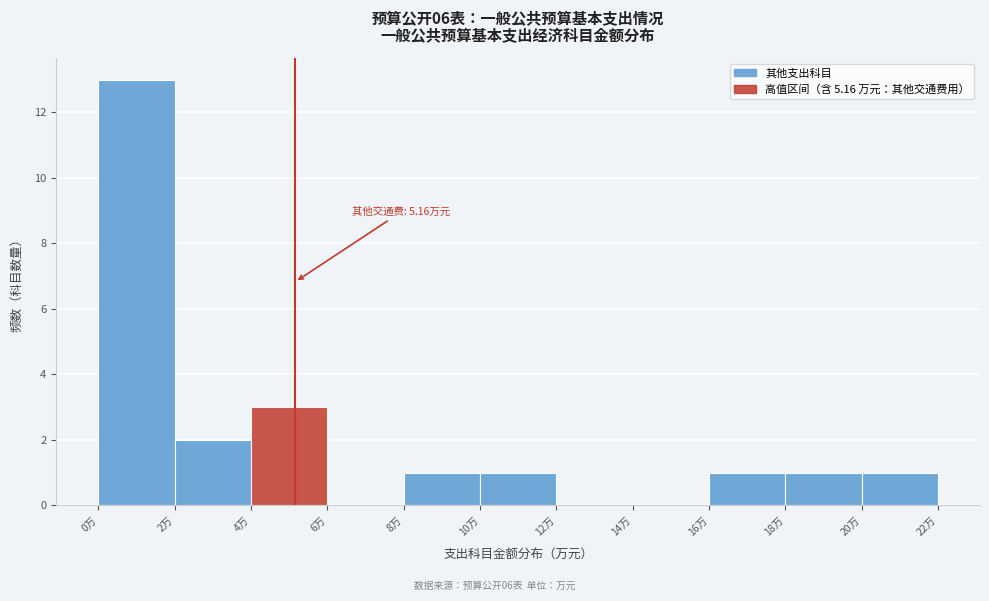

Over which range of the x-axis is the bar tallest?

0 to 2